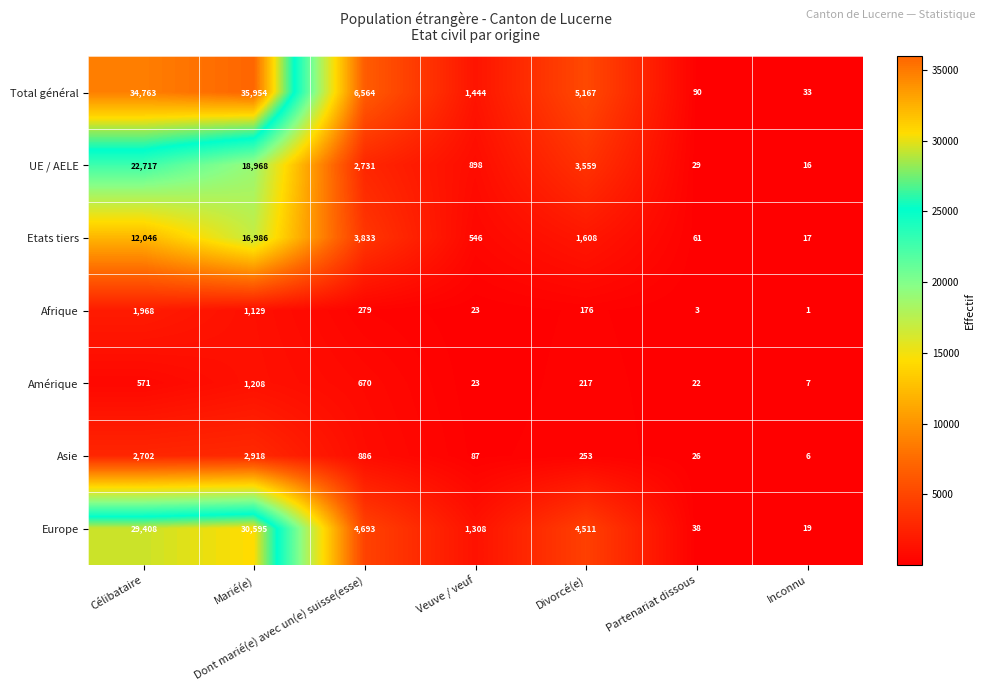

Between Marié(e) and Inconnu, which series saw the biggest shift?

Total général